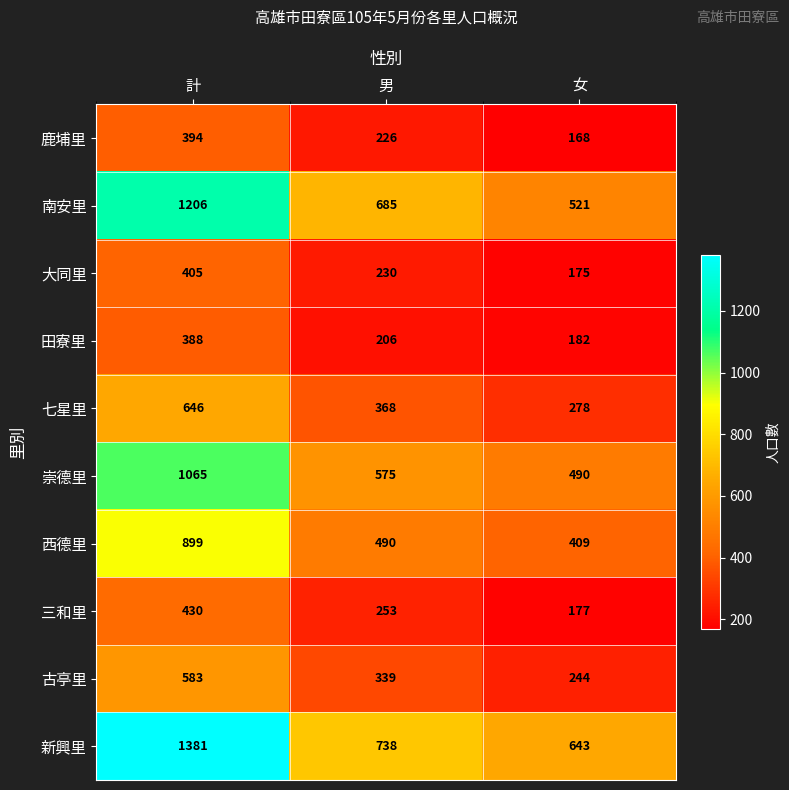

How many series are shown in this chart?

10